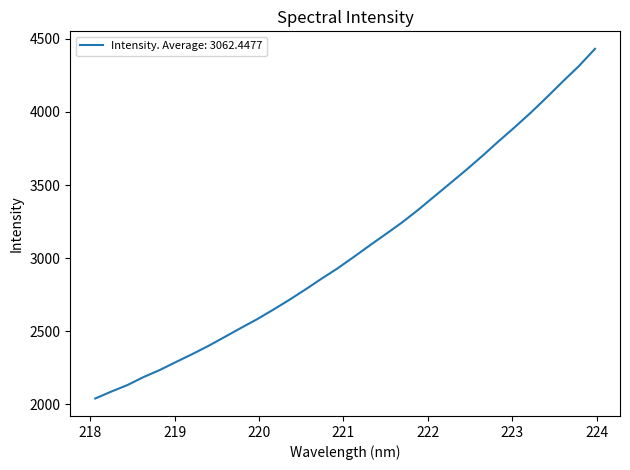

What is the maximum value shown in the chart?

4431.3